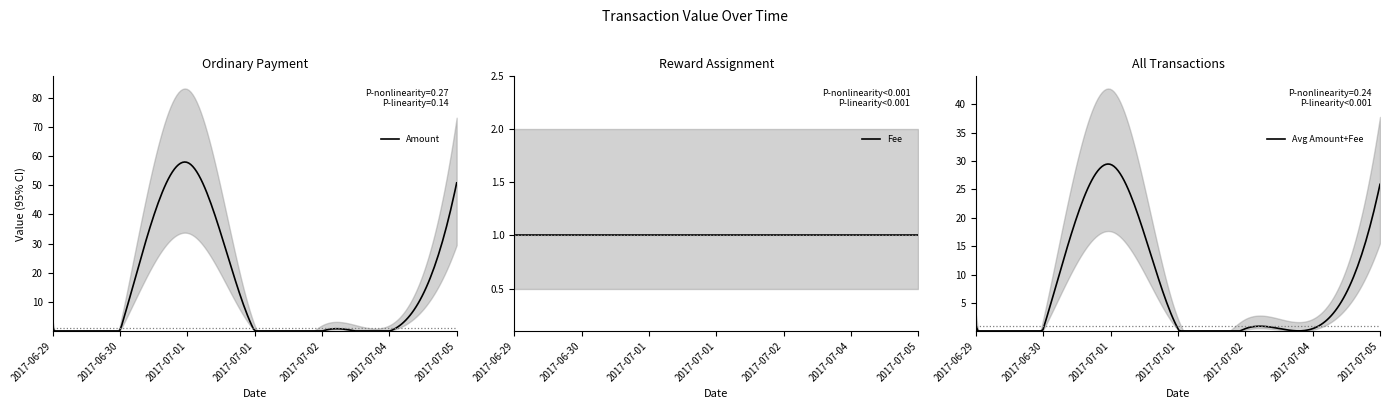

Between 2017-07-02 and 2017-07-05, which series saw the biggest shift?

Amount